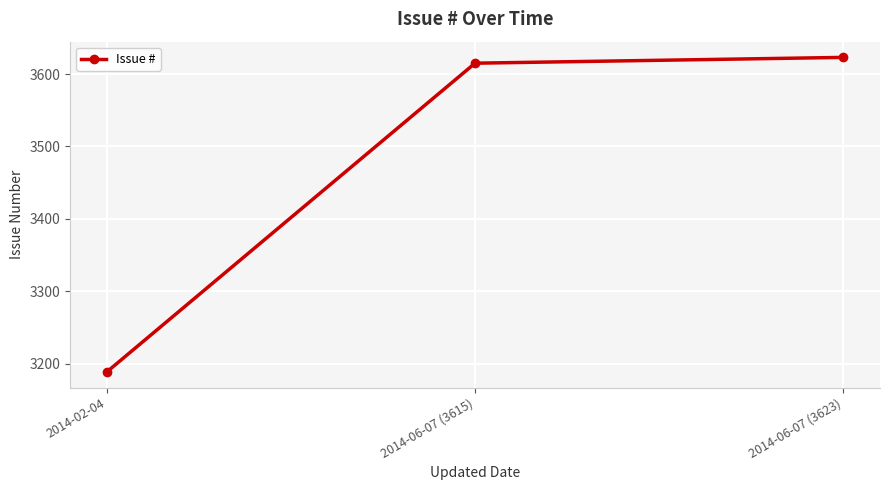

What position from the left is 2014-06-07 (3615)?

2